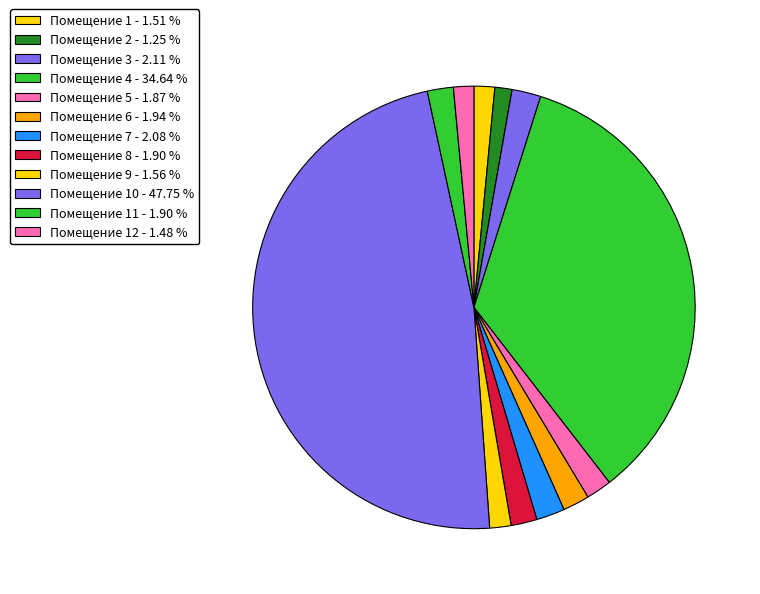

Rank the categories by value from highest to lowest.

10, 4, 3, 7, 6, 11, 8, 5, 9, 1, 12, 2